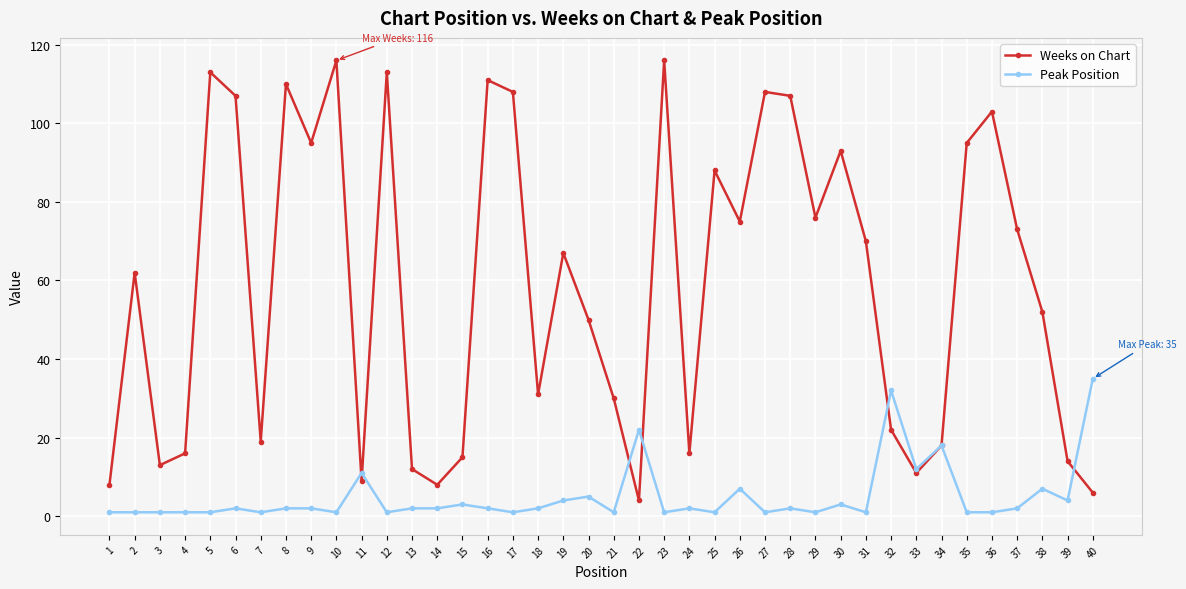

True or false: Peak Position has a value of 3 at 15.

True